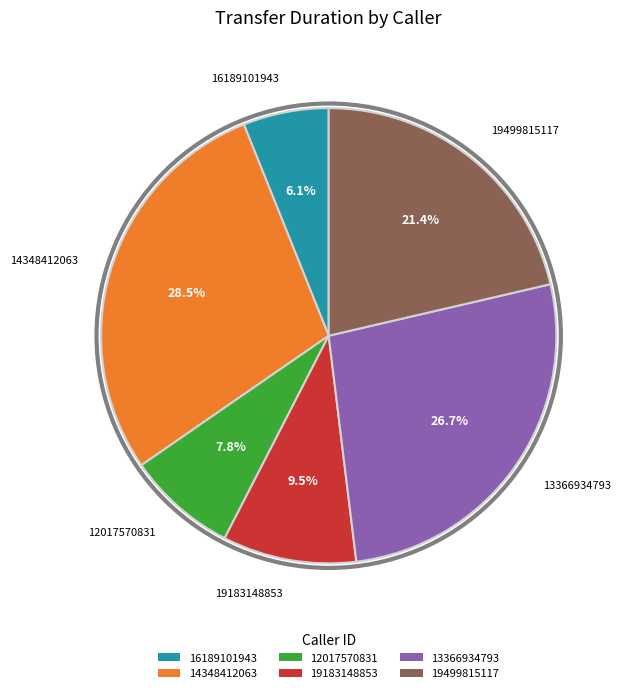

To the nearest percent, what percentage of the pie is 19499815117?

21%